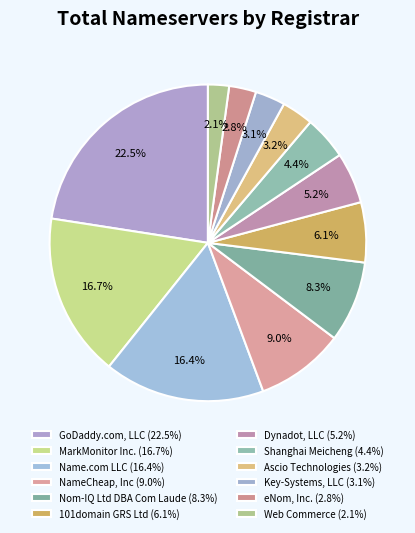

Is it true that MarkMonitor Inc. is 3% of the pie?

False